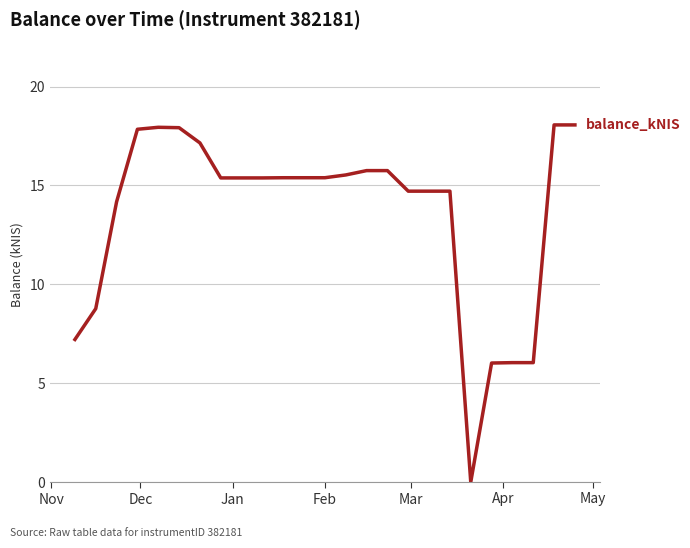

What is the difference between the maximum and minimum values?

18.1